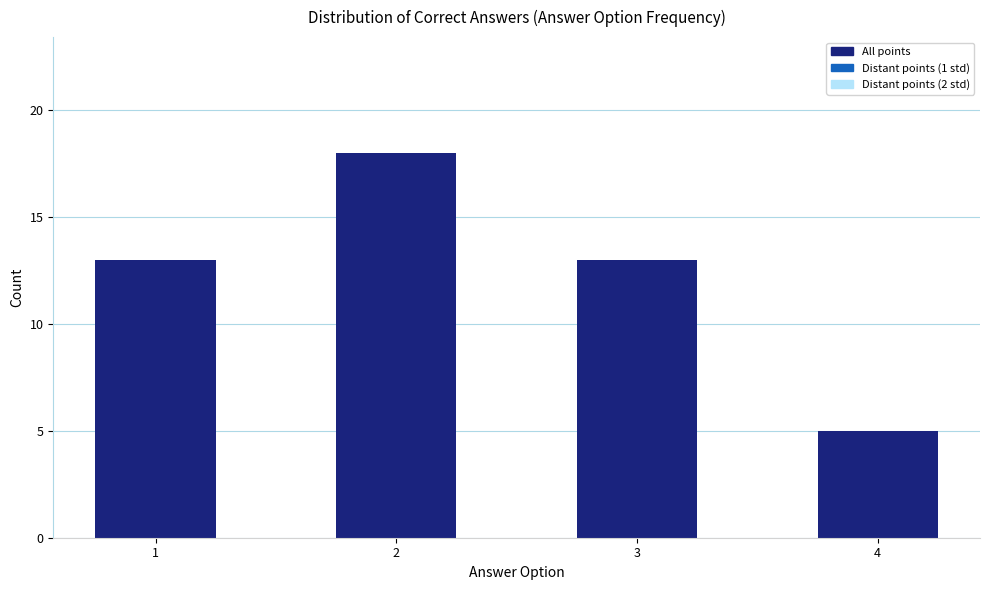

What is the change in value from 2 to 4?

-13